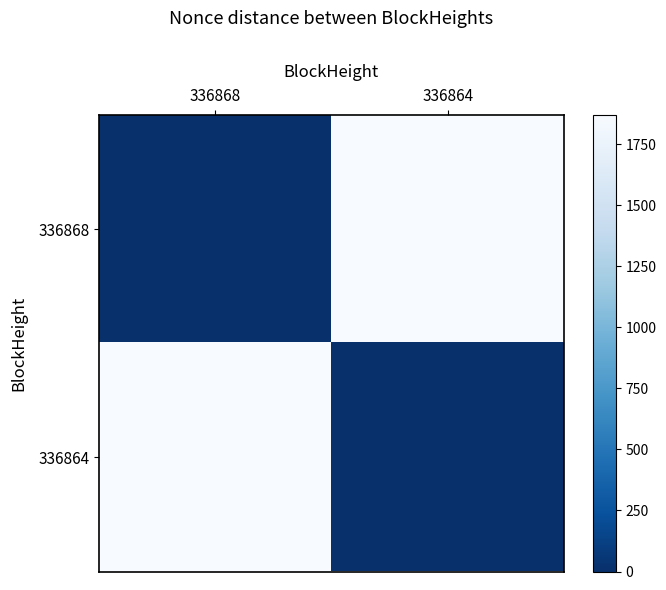

Which series has the widest spread of values?

336868